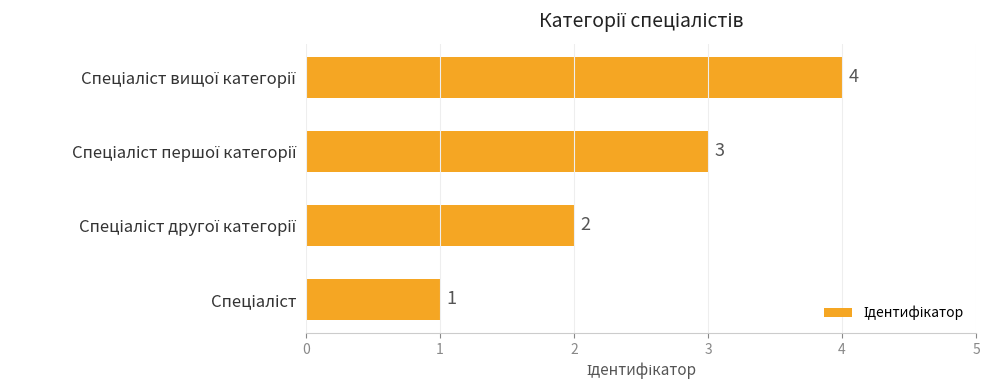

What is the greatest value displayed?

4